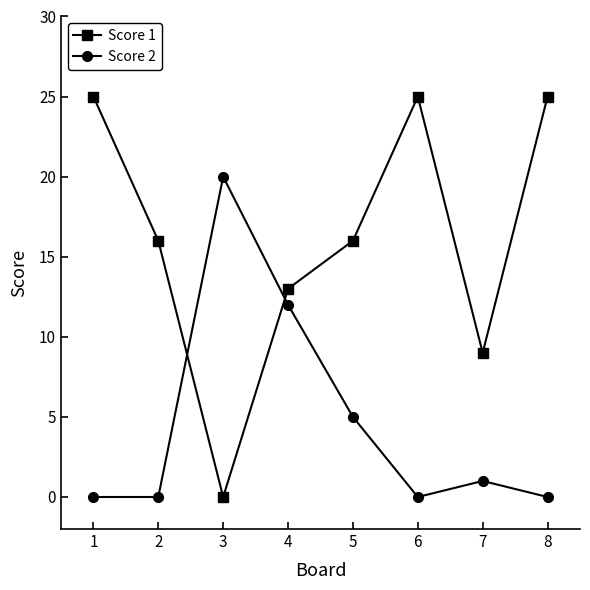

True or false: Score 1 and Score 2 intersect in this chart.

True